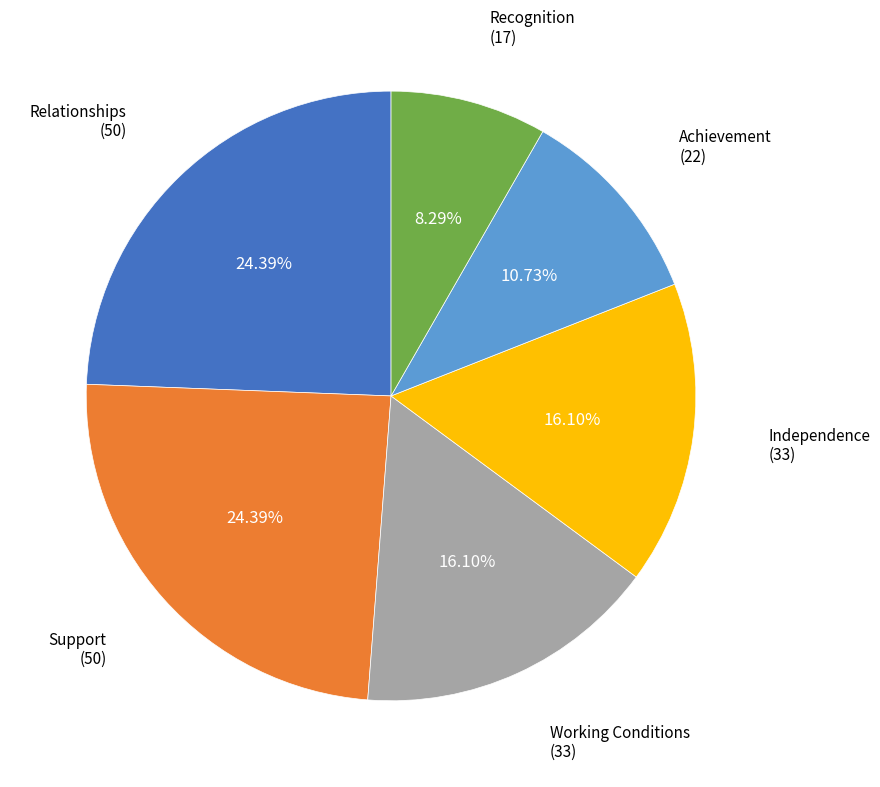

True or false: Support accounts for 15% of the total.

False